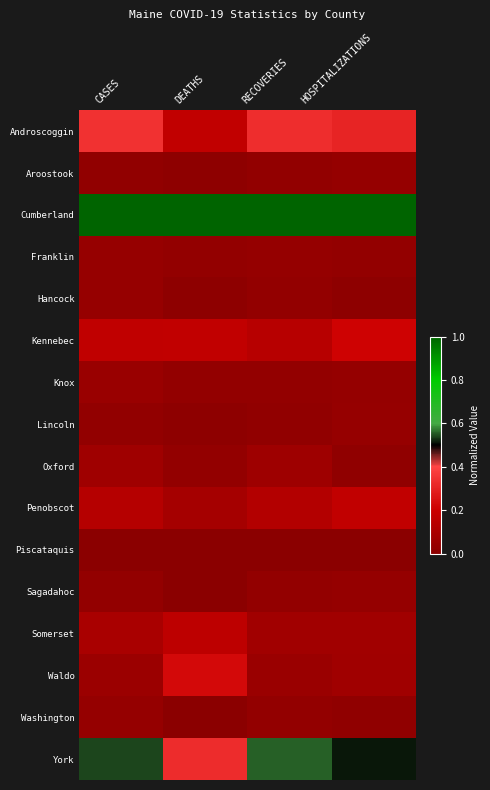

What is the total value across all series at HOSPITALIZATIONS?

2.6